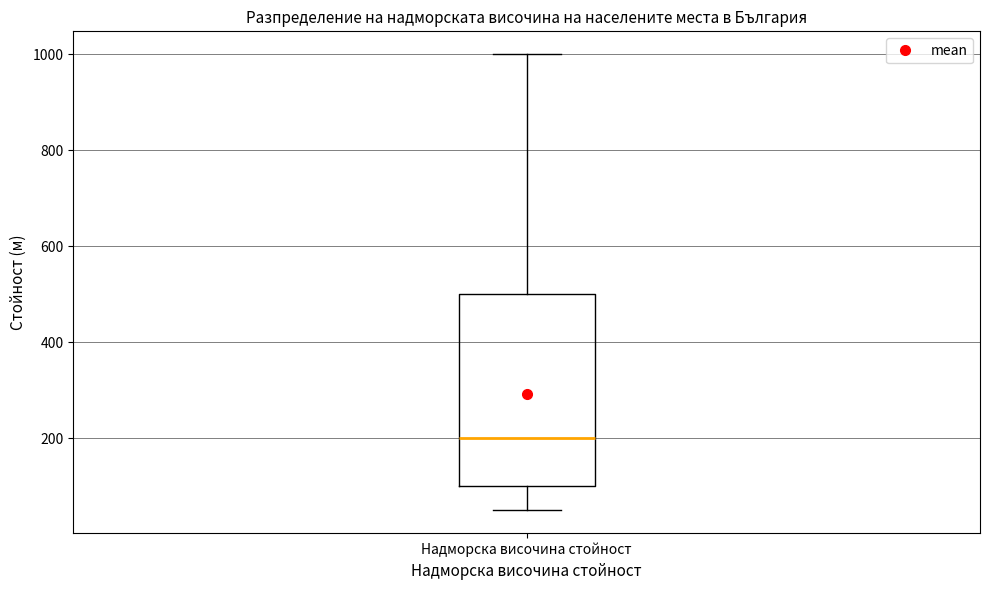

Transcribe this box plot: give where the median line is, the range the box spans, and where the two whiskers end, as read against the y-axis. The values are not printed on the chart, so give them approximately, as read against the axis.

median 200, box 100 to 500, whiskers 60 to 1000